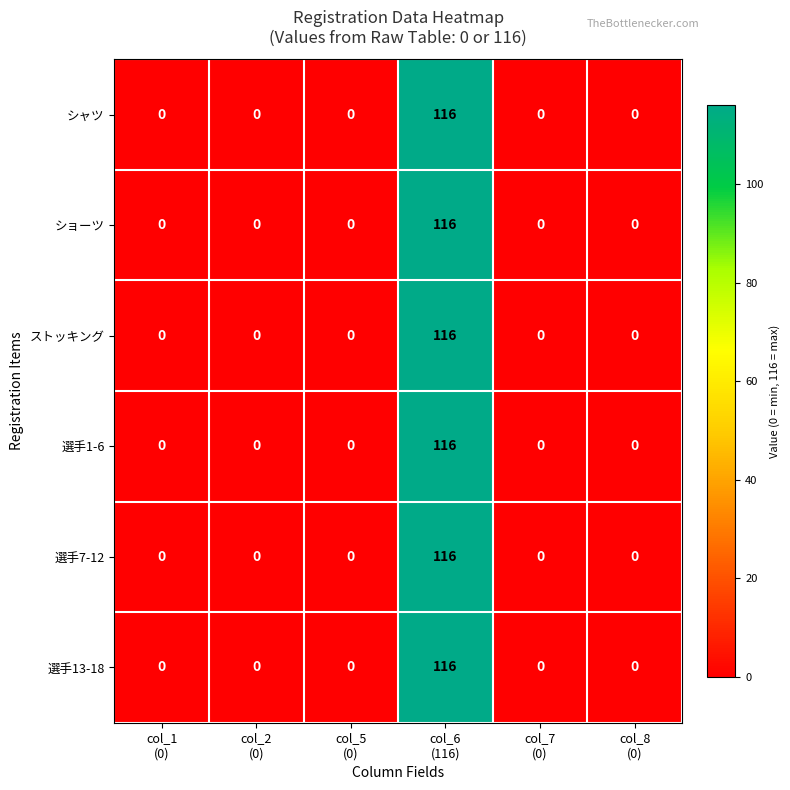

What is the difference between the maximum and minimum values in the ストッキング series?

116